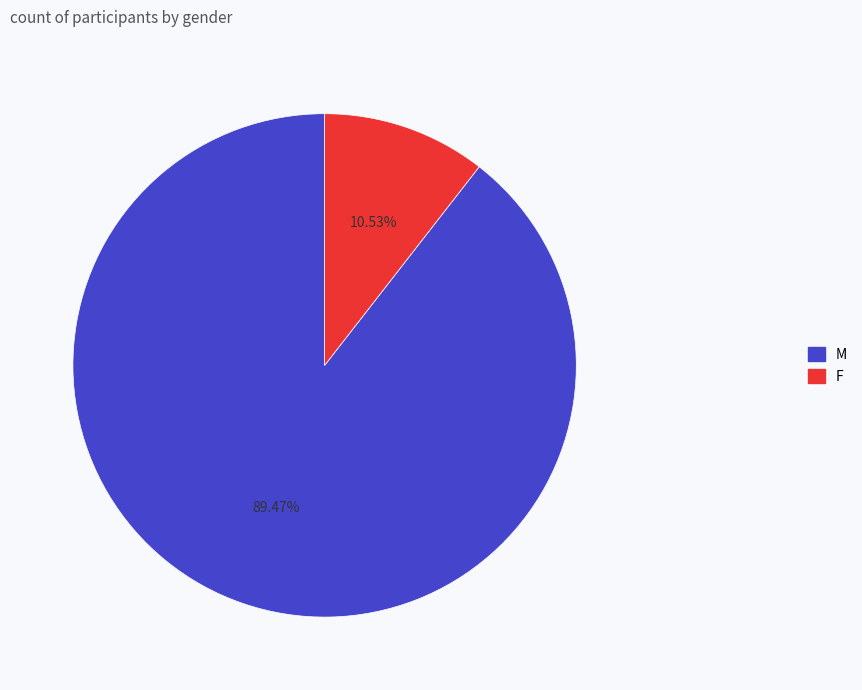

Which slice represents more than half of the pie?

M